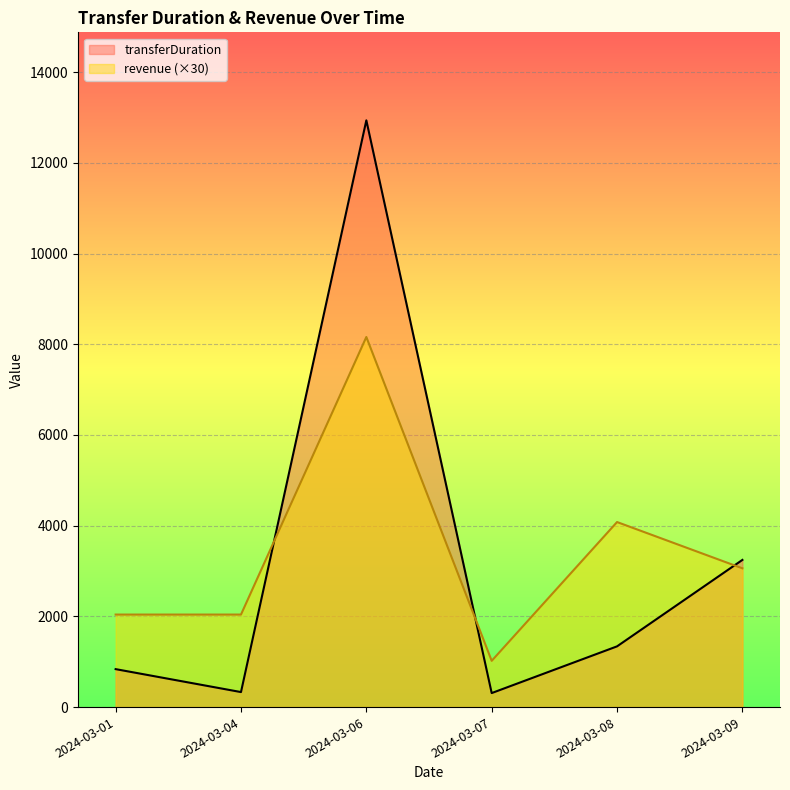

At which category does transferDuration reach its first local peak?

2024-03-06